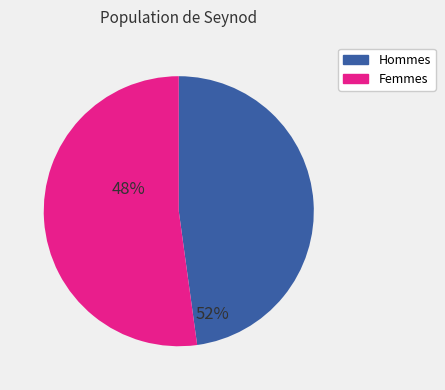

Is the sum of Hommes and Femmes greater than half?

Yes